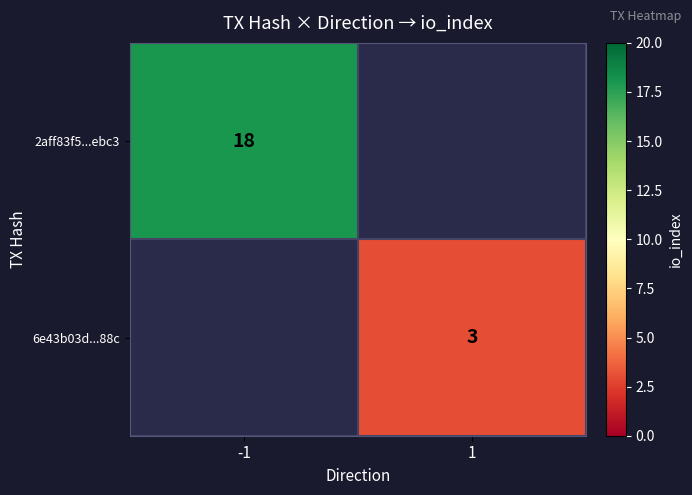

Count the number of data series in this chart.

2